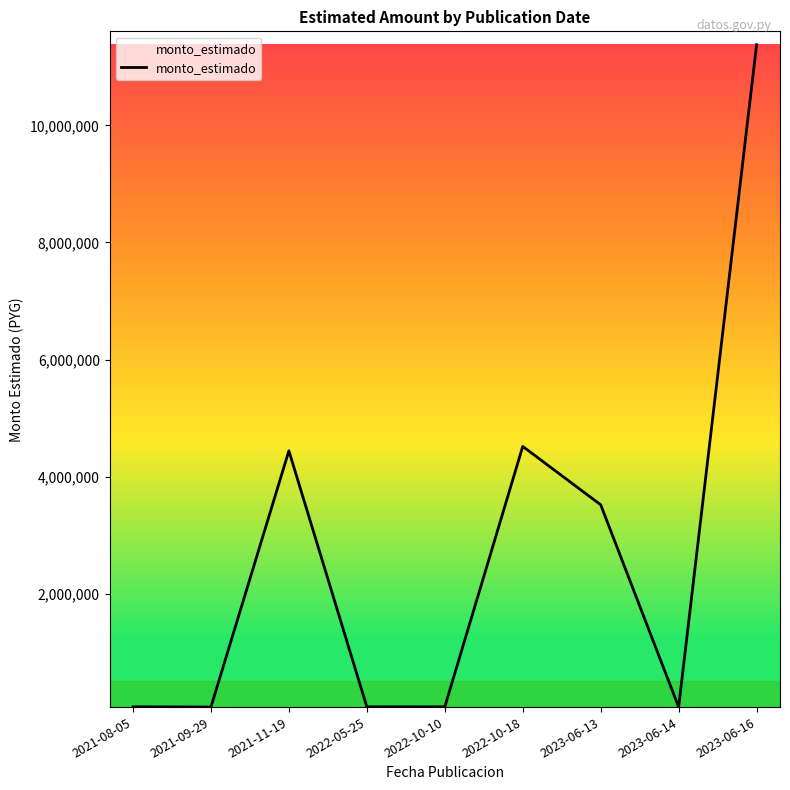

Where is the first local maximum?

2021-11-19